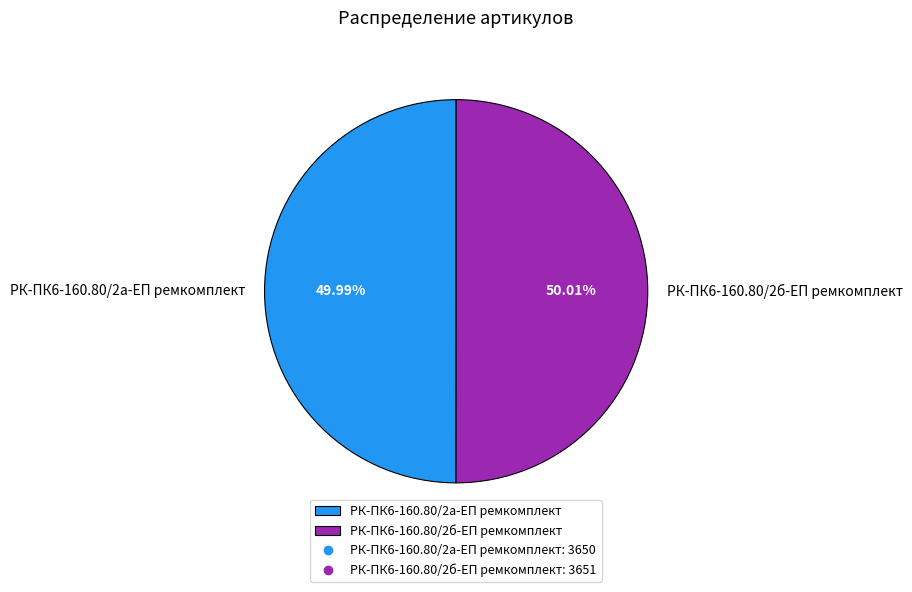

Do РК-ПК6-160.80/2а-ЕП ремкомплект and РК-ПК6-160.80/2б-ЕП ремкомплект together represent more than half of the pie?

Yes